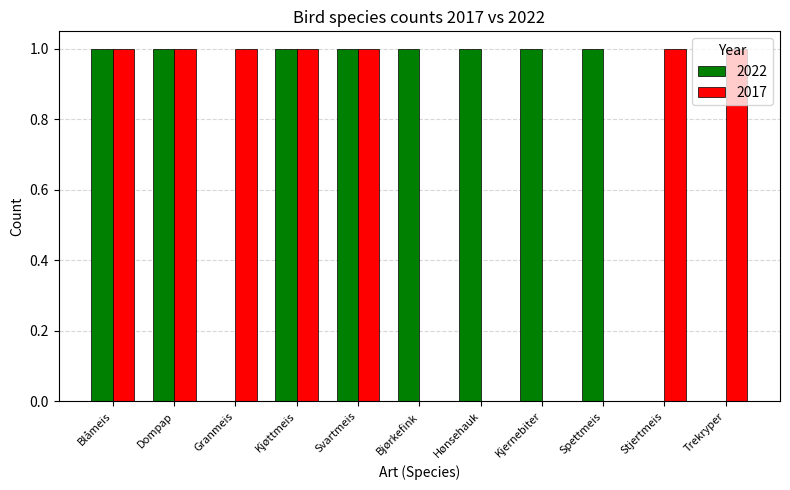

Does the chart contain stacked bars?

No